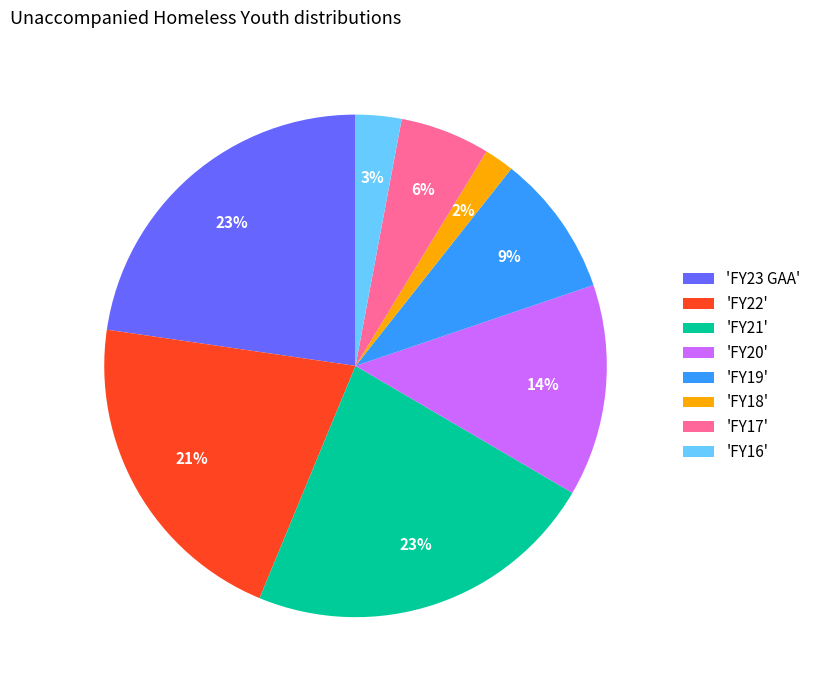

What is the smallest slice in the pie chart?

'FY18'